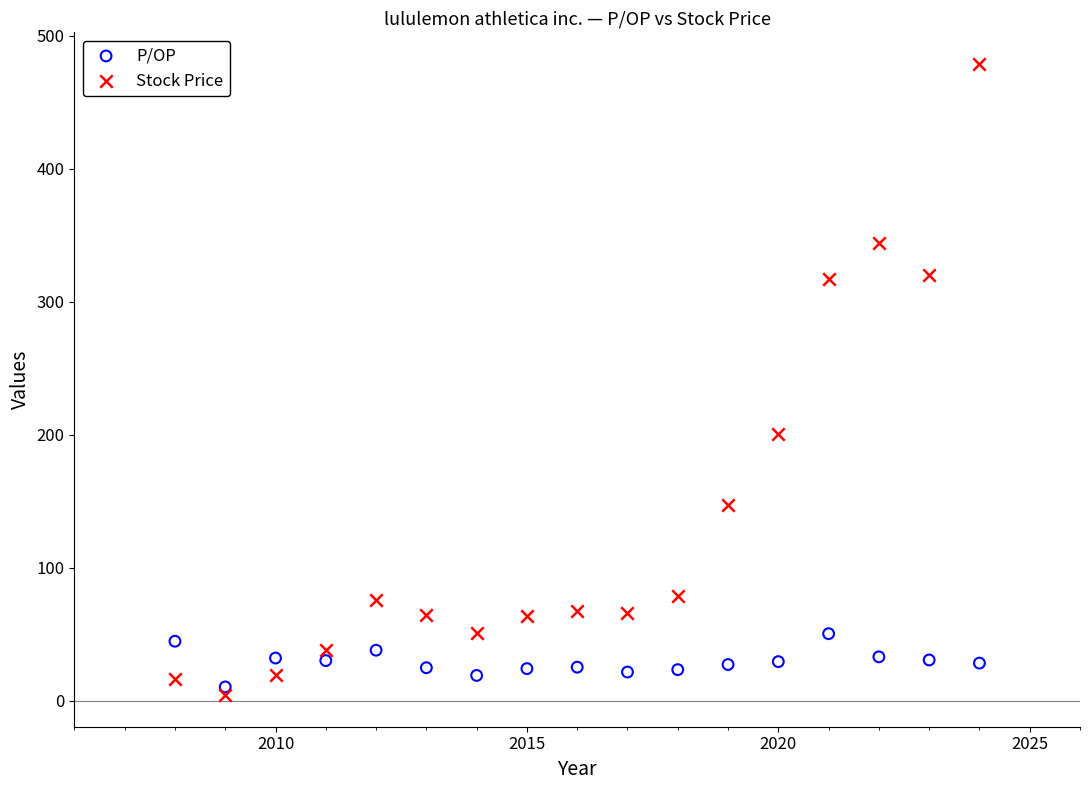

Across all data points, what is the range of X values (max minus min)?

16.0